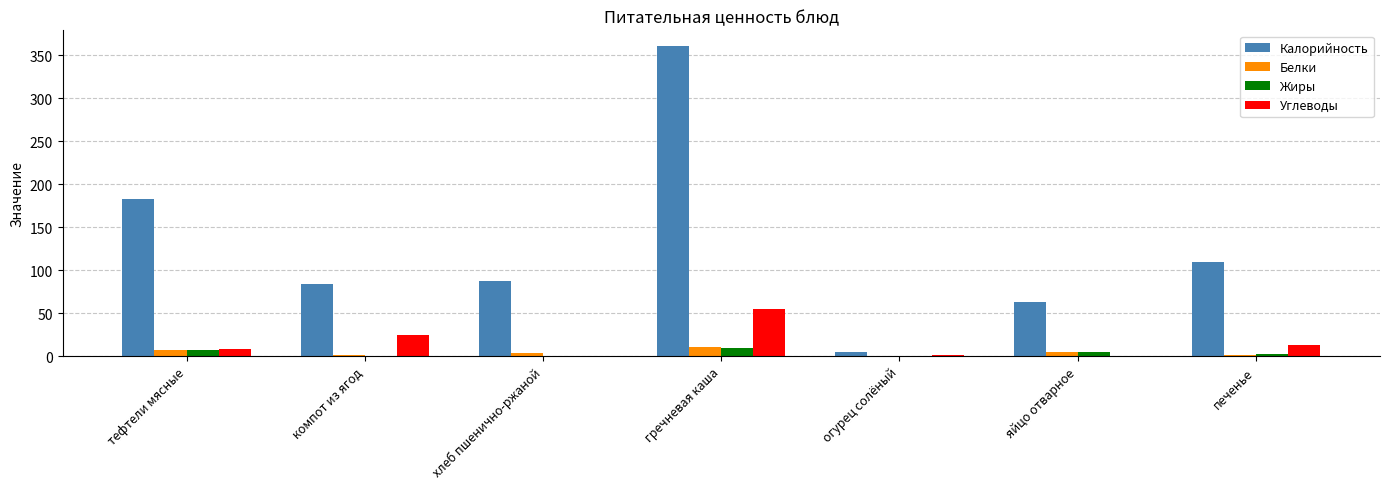

At which category is the sum across all series the highest?

гречневая каша